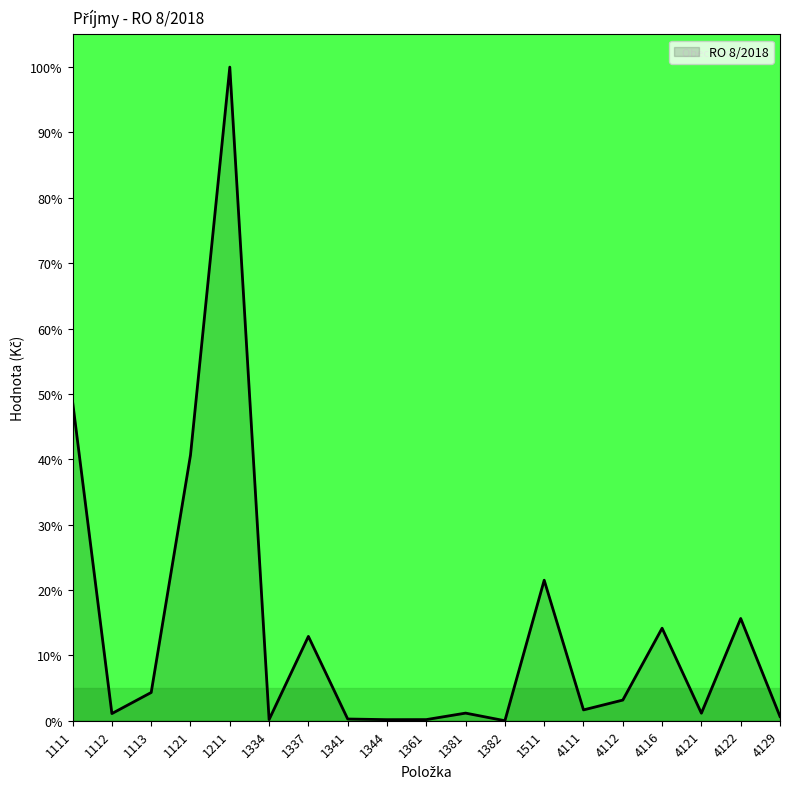

Does the chart display data point markers on the line(s)?

No